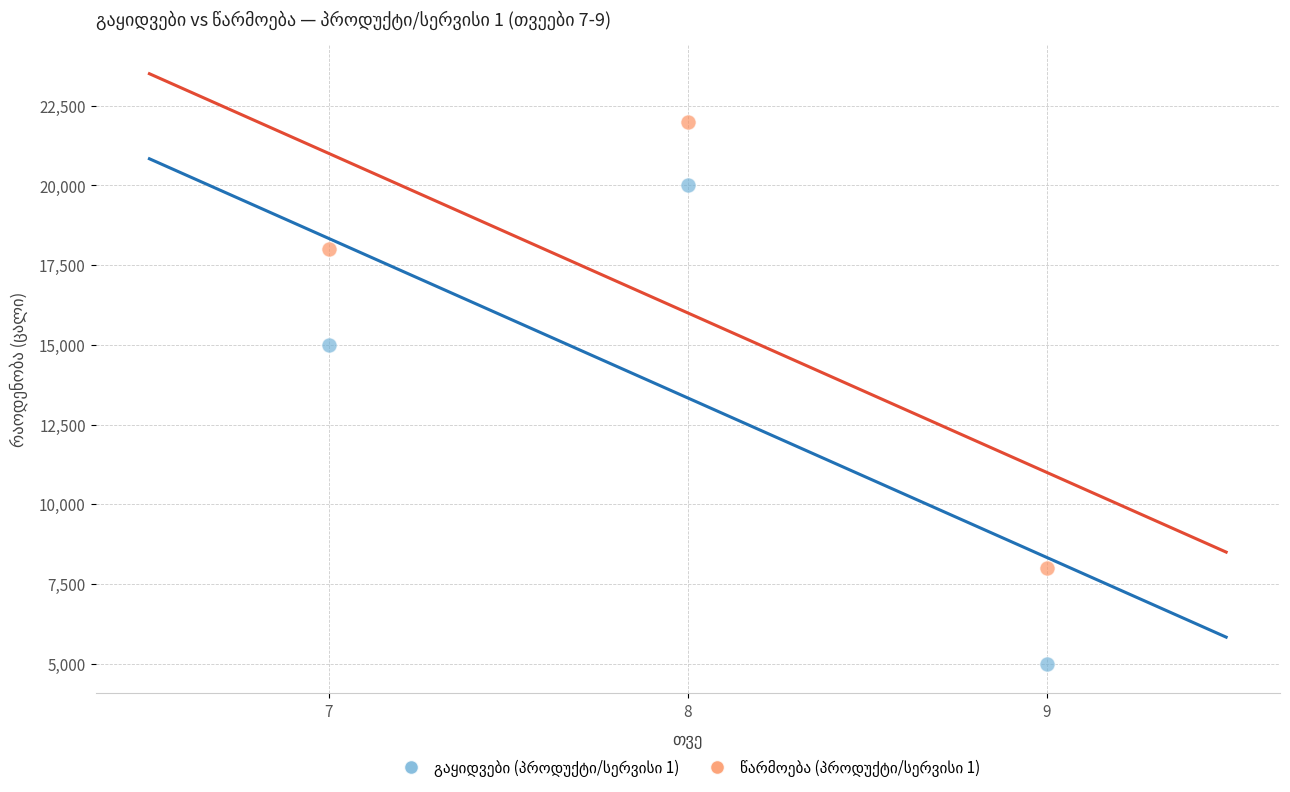

Across all data points, what is the average X value?

8